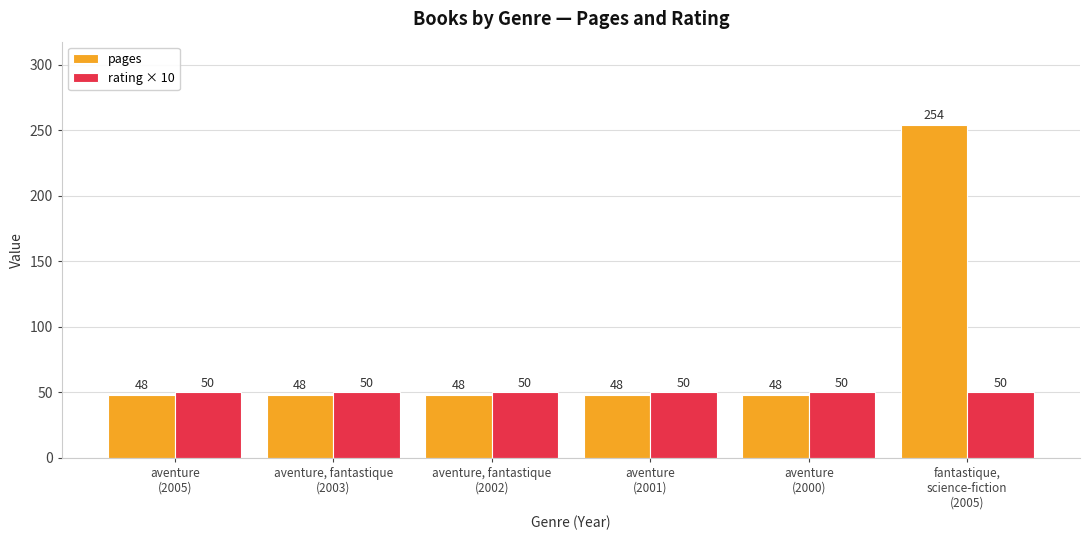

Which series has the largest range (max minus min)?

pages